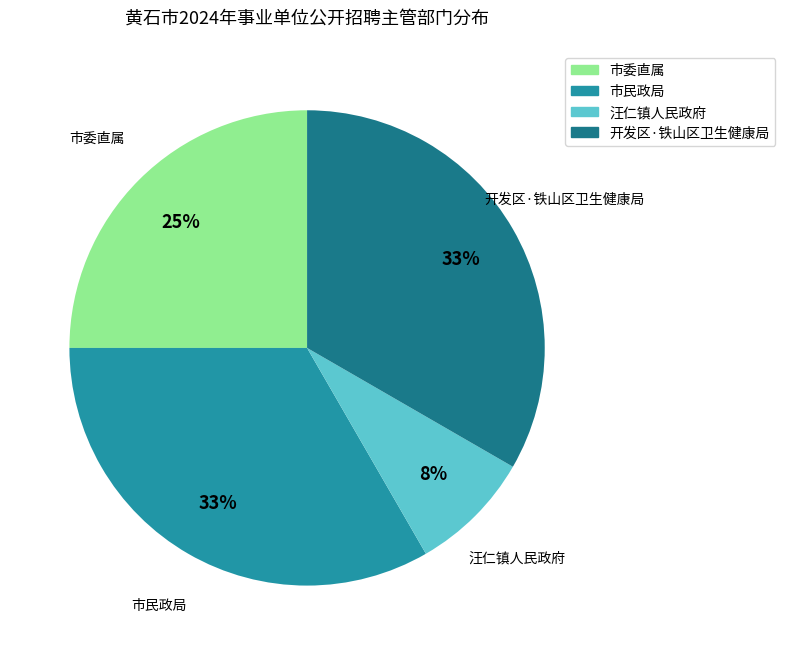

The 市民政局 slice represents 25% of the pie. True or false?

False